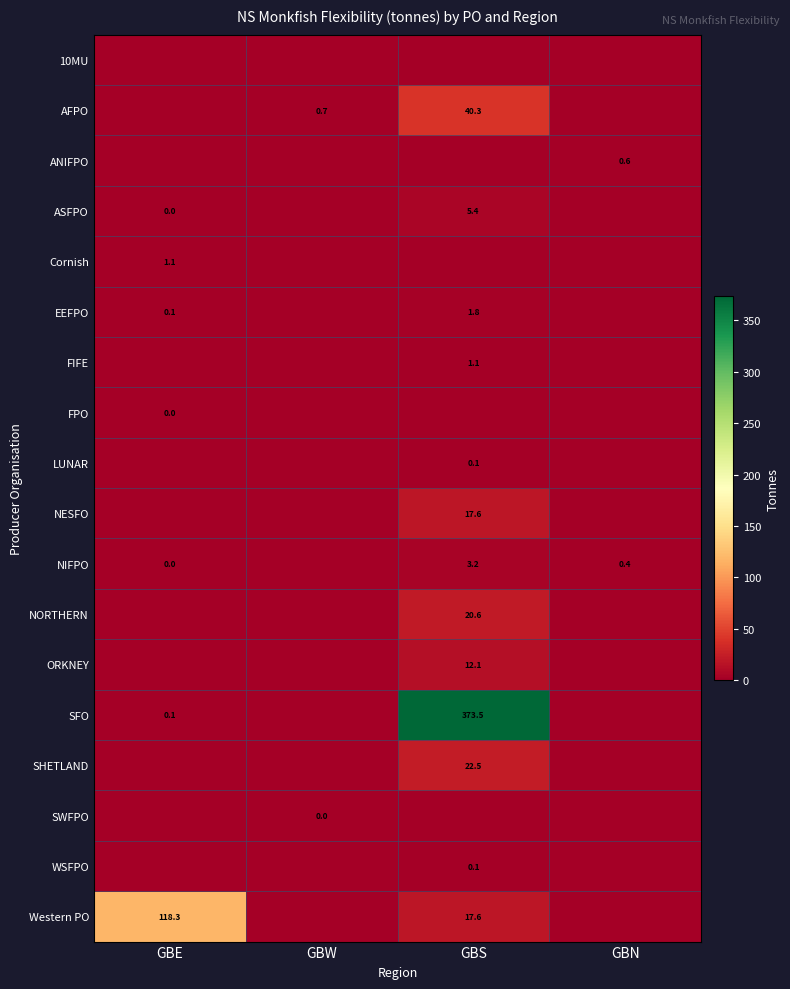

At which category is the sum across all series the highest?

GBS